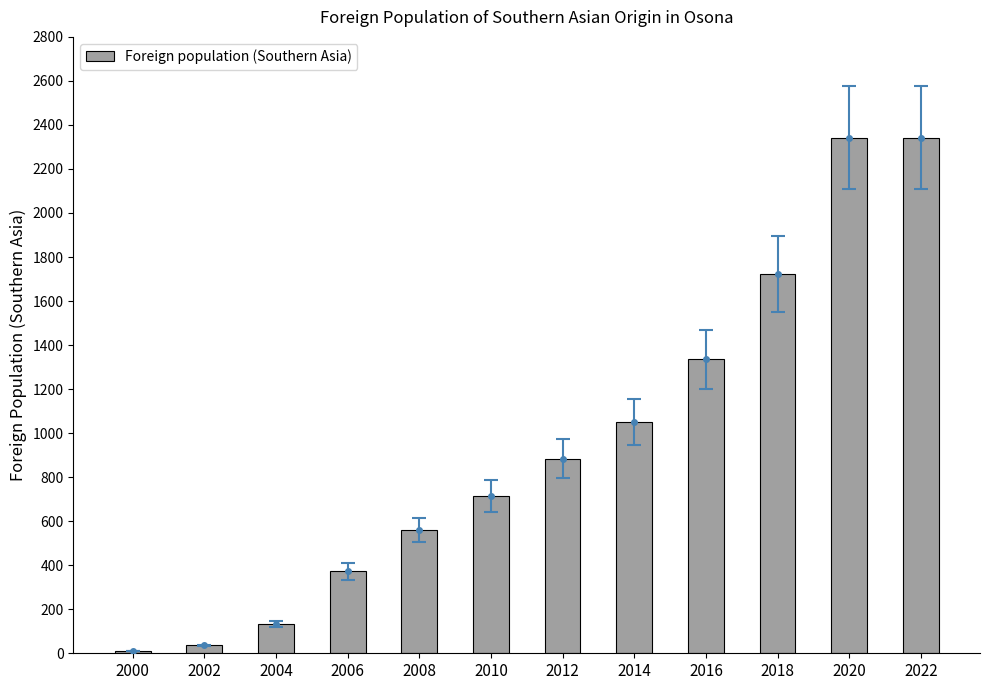

Which has a higher value, 2002 or 2014?

2014